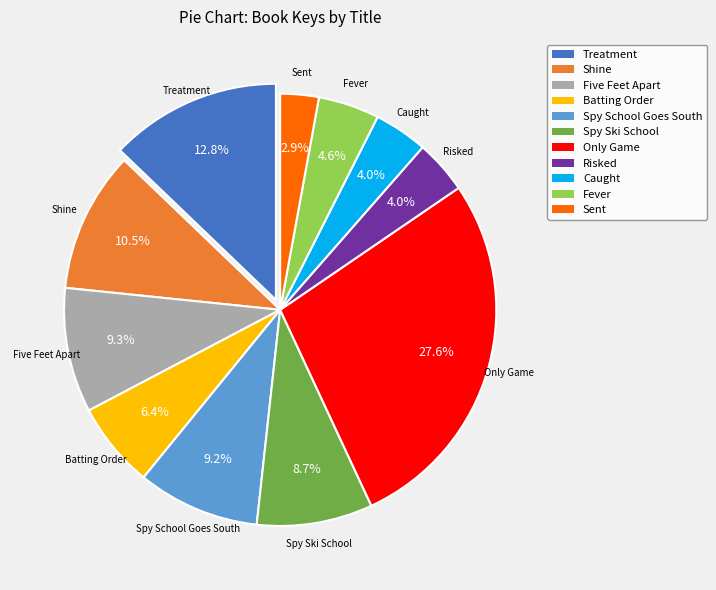

Which has a higher value, Spy Ski School or Sent?

Spy Ski School